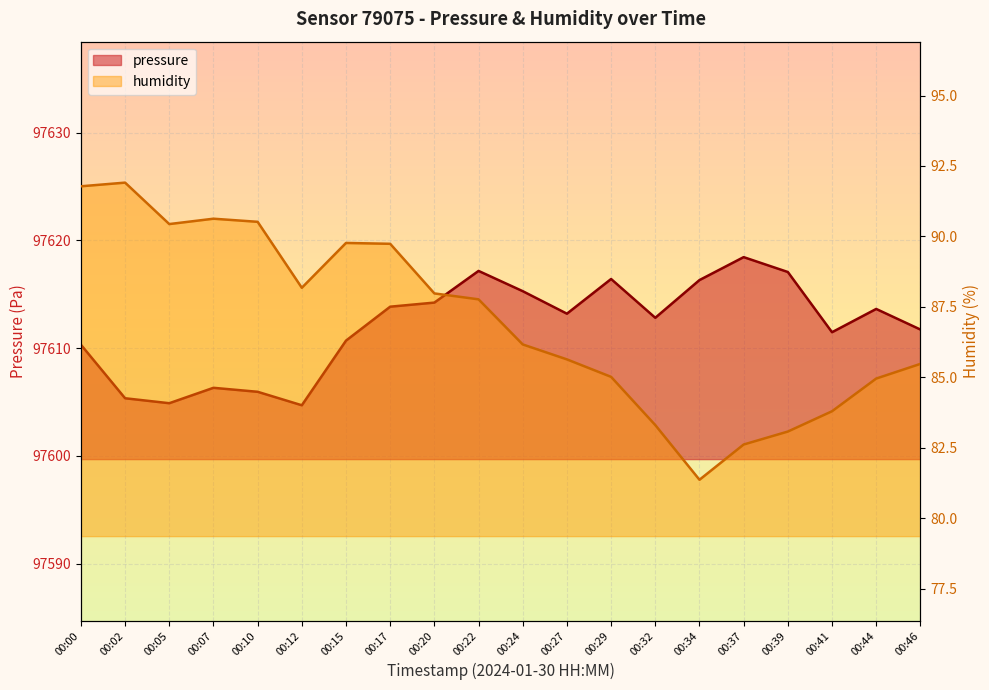

True or false: humidity and pressure cross at least once.

False